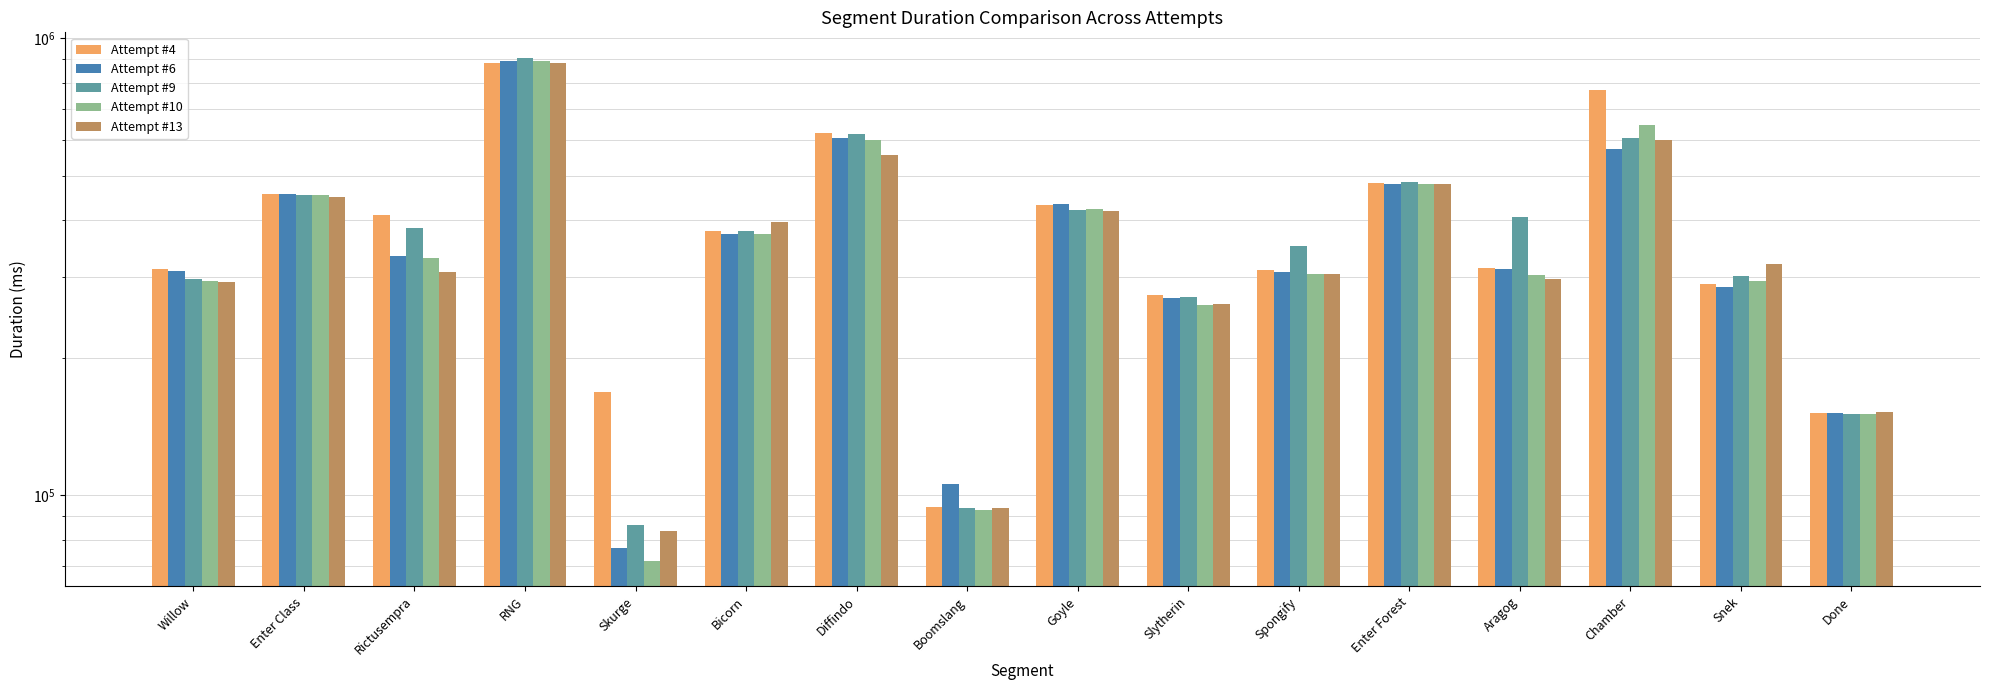

What is the difference between the Attempt #4 values at RNG and Snek?

594997